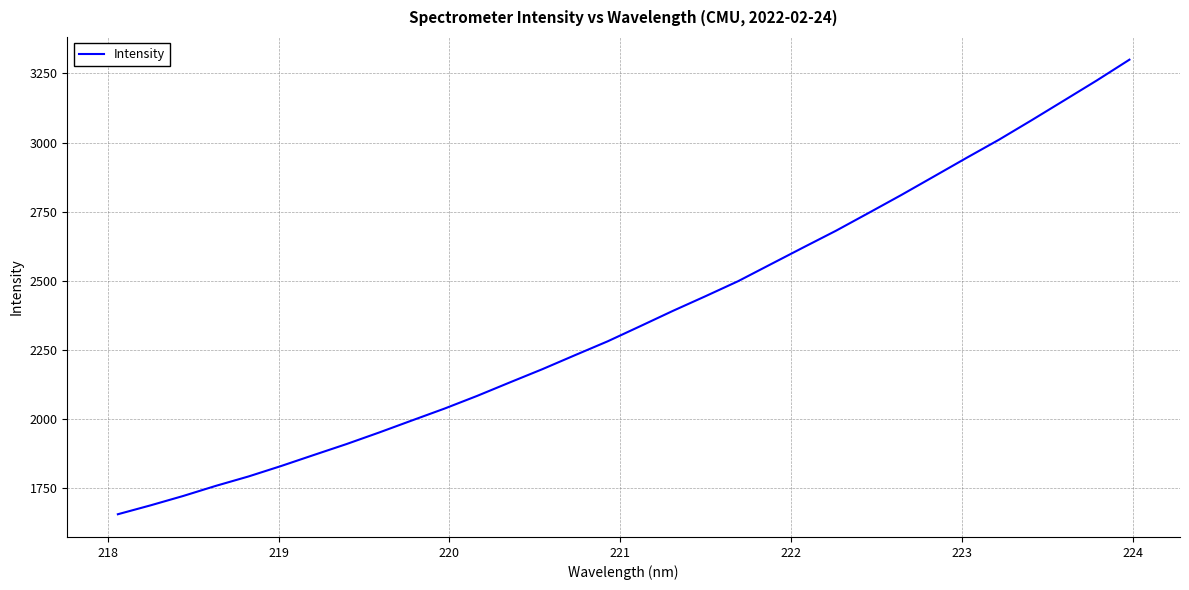

Count the number of data series in this chart.

1